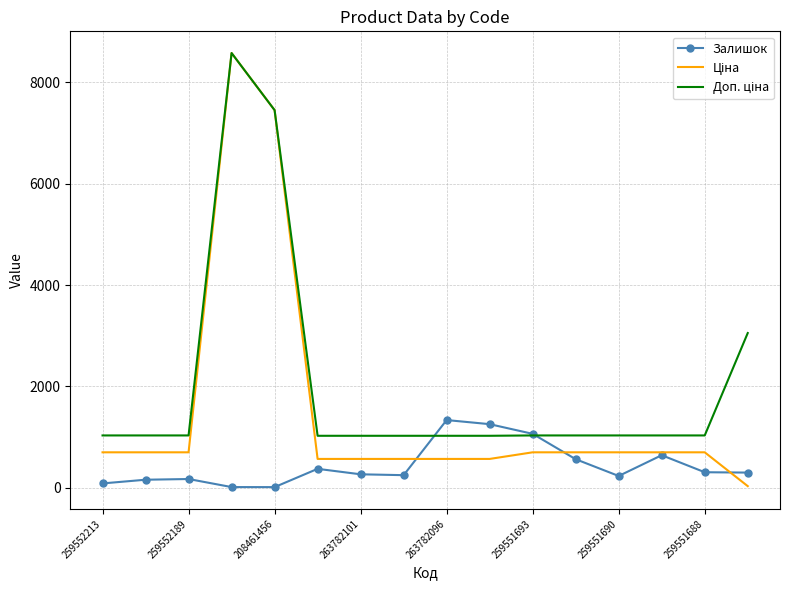

What is the greatest value displayed?

8581.1